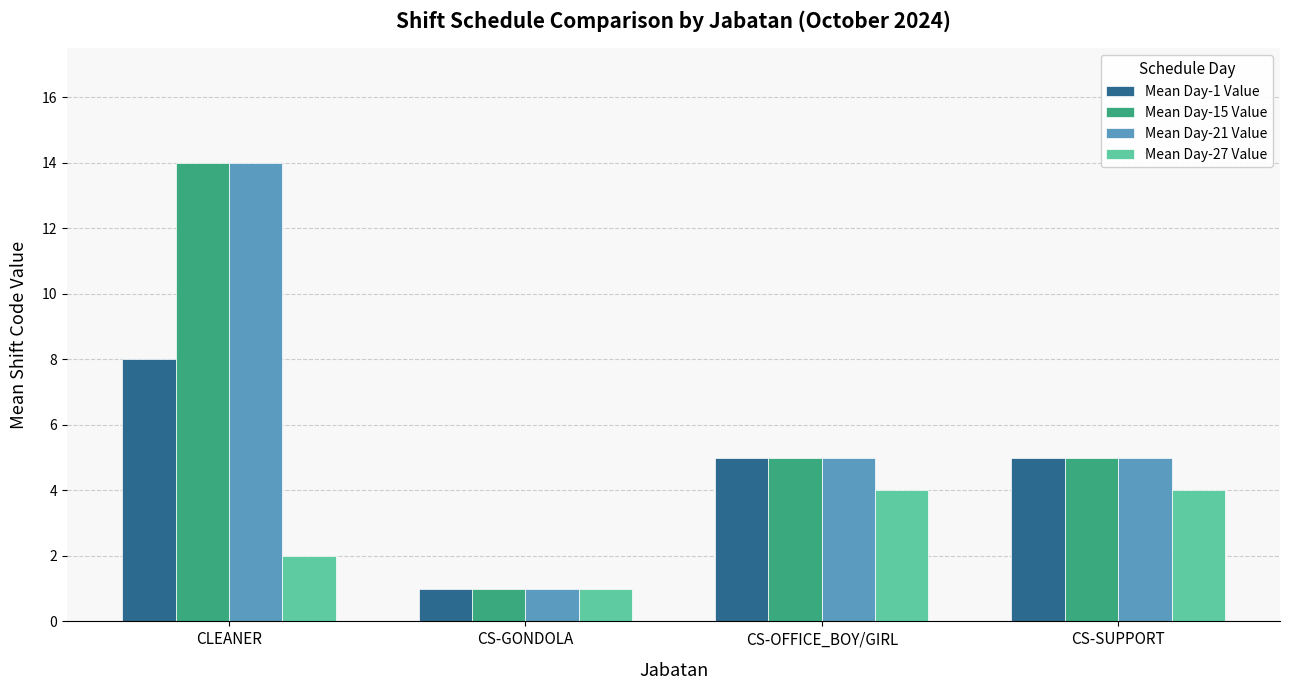

What is the sum of all Mean Day-21 Value values?

25